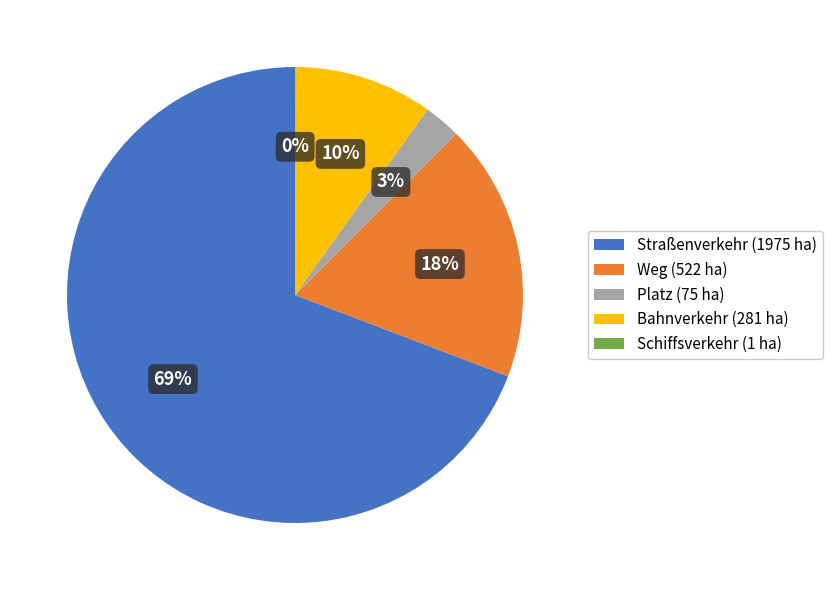

To the nearest percent, what is the difference between the largest and smallest slice percentages?

69%